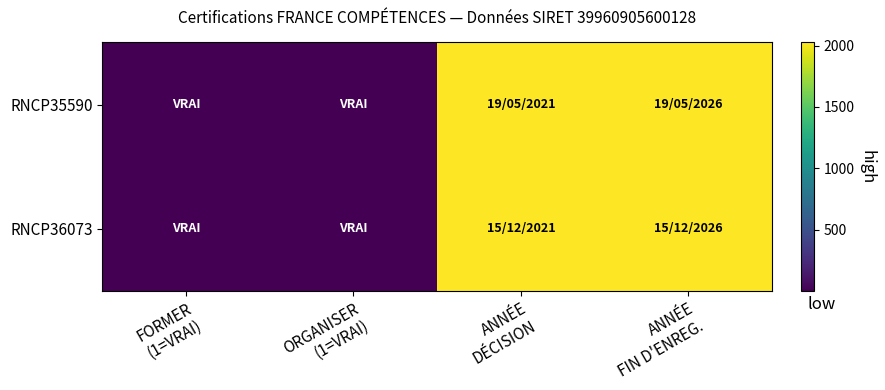

Between ANNÉE
DÉCISION and ANNÉE
FIN D'ENREG., which is larger?

ANNÉE
FIN D'ENREG.